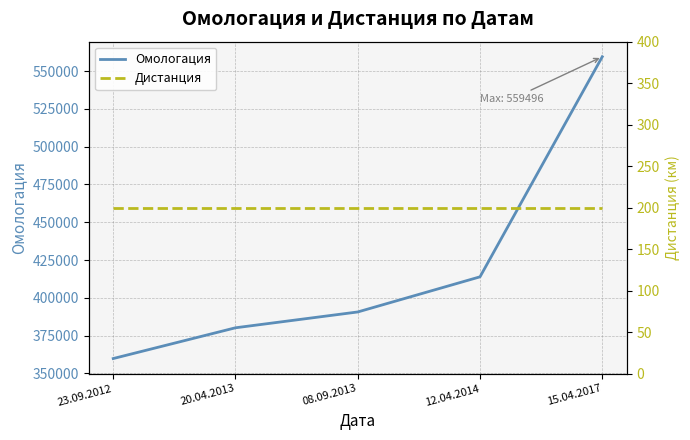

How many values in the Омологация series are below 390650?

2